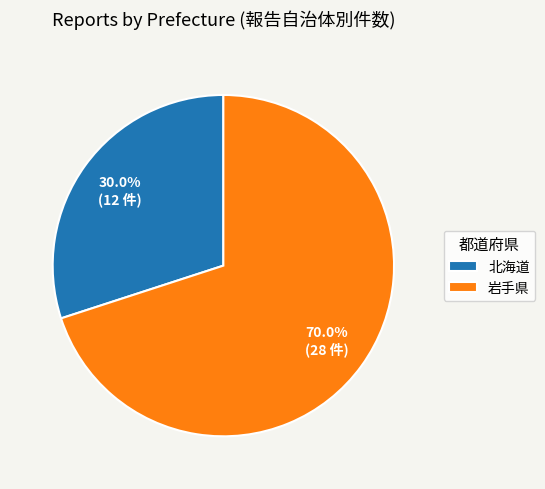

To the nearest percent, what percentage of the pie is 岩手県?

70%